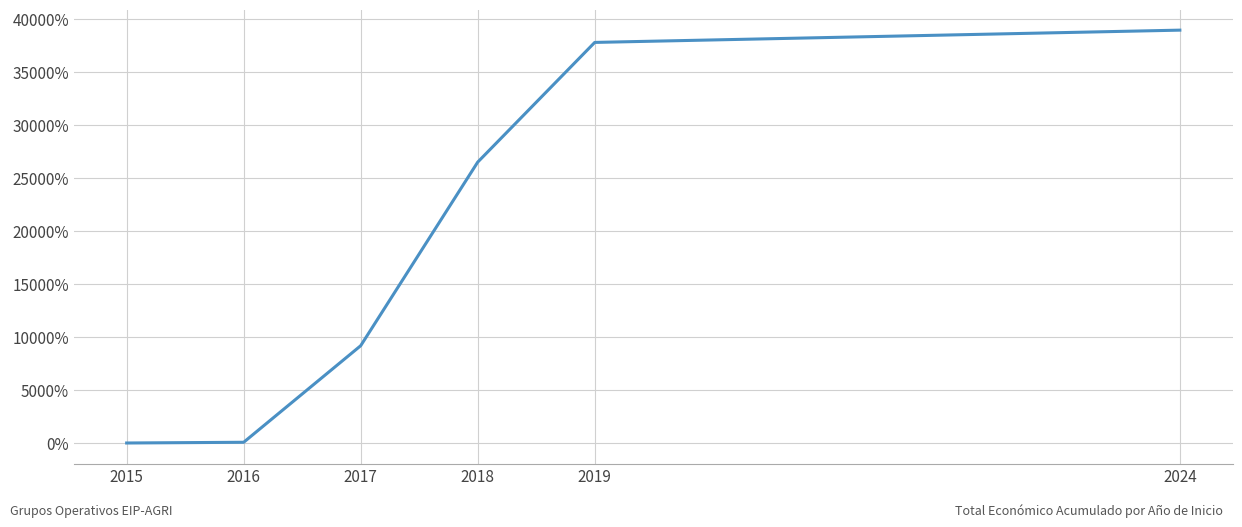

What is the sum of the values at 2017 and 2018?

35666.7